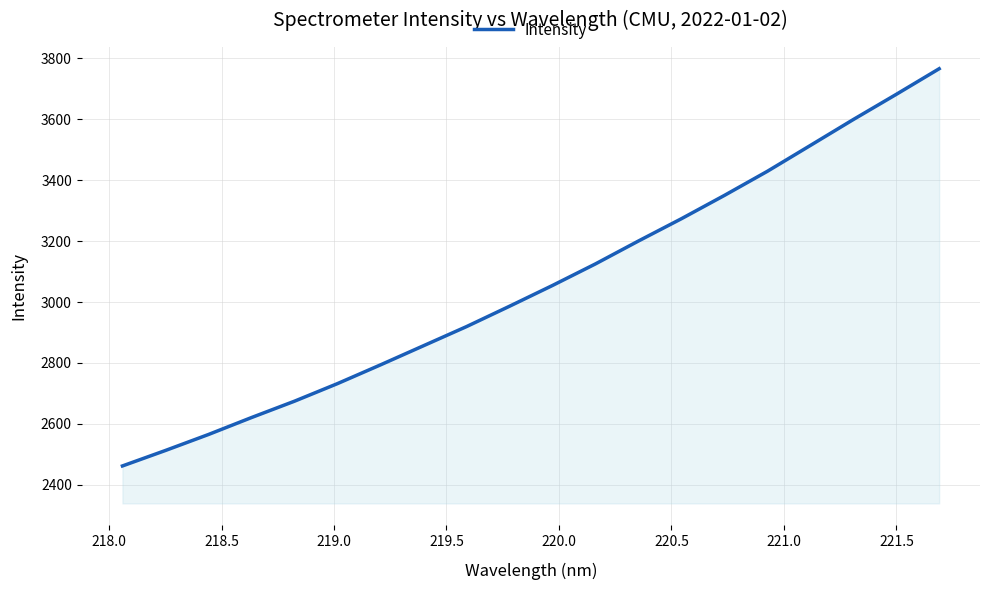

How many lines are shown in the chart?

1